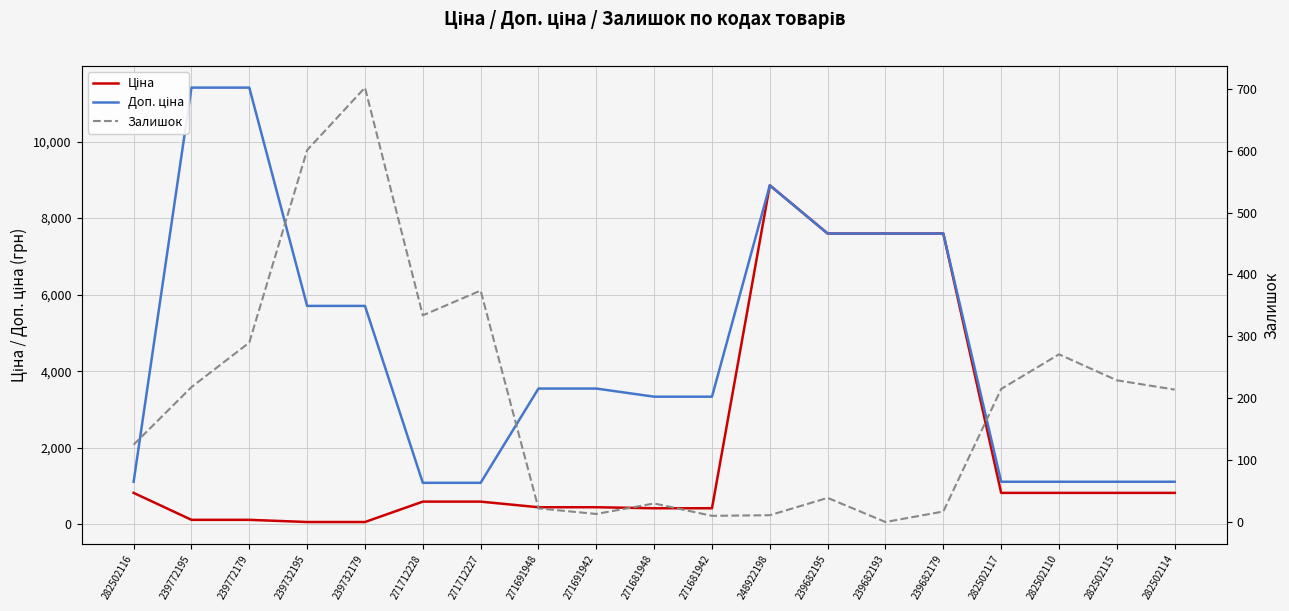

At how many categories does at least one series exceed 2761?

12